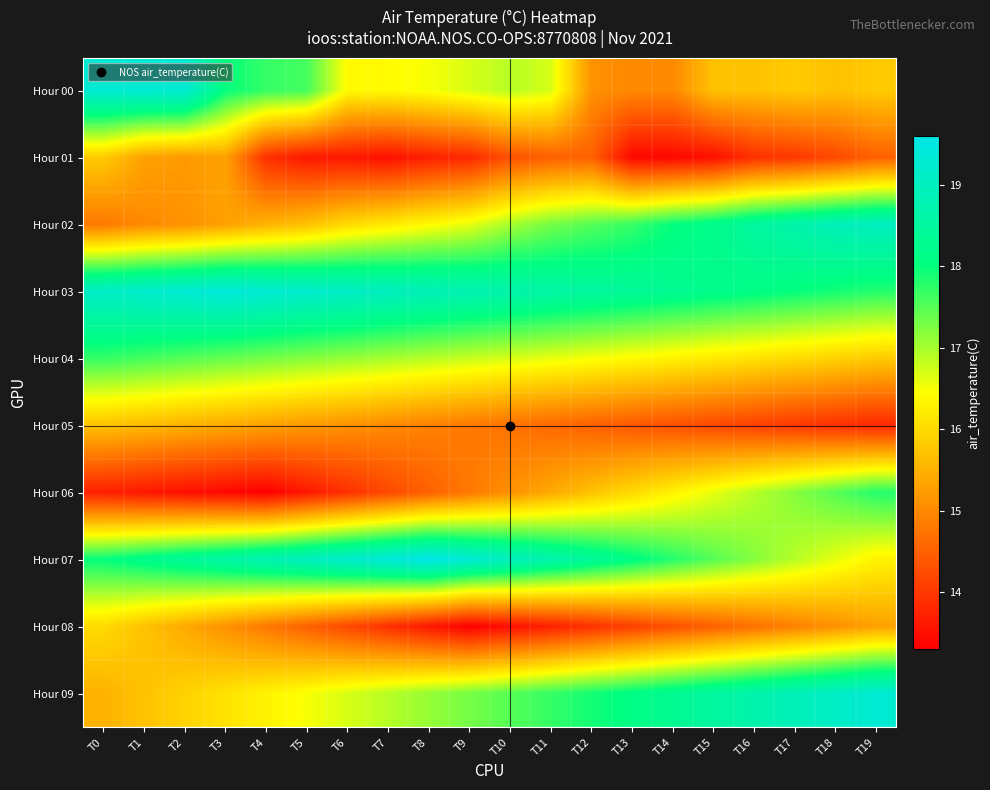

At T4, list the series in order from smallest to largest.

Hour 06, Hour 01, Hour 08, Hour 05, Hour 02, Hour 09, Hour 04, Hour 00, Hour 07, Hour 03